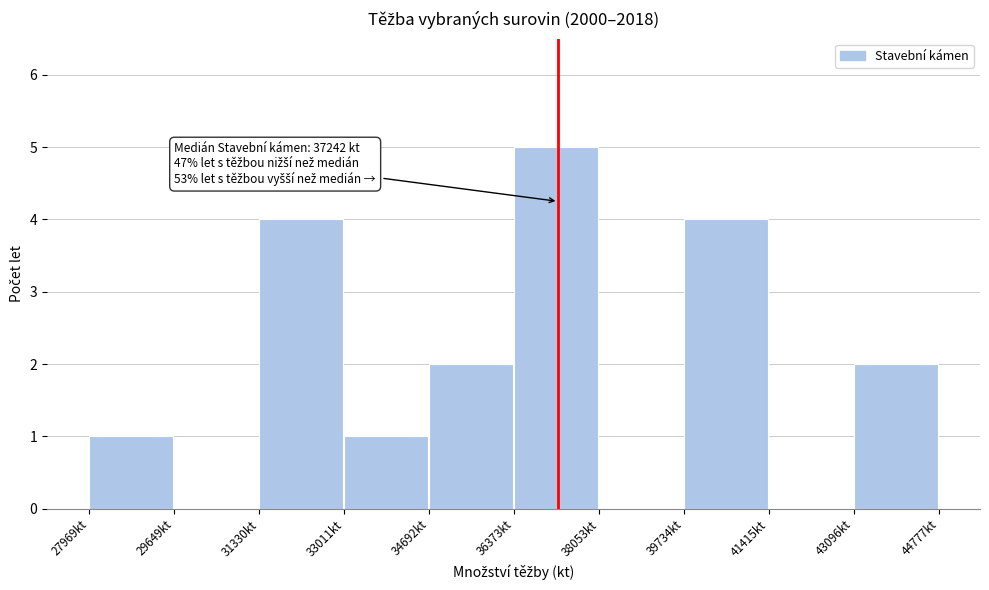

Over which range of the x-axis is the bar tallest?

36400 to 38000